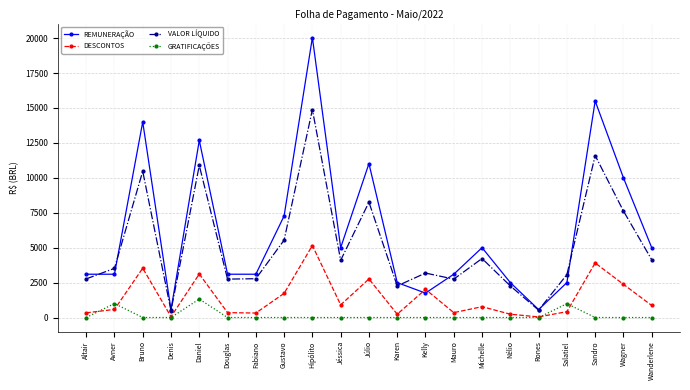

What is the difference between the highest and lowest values at Bruno?

14000.0